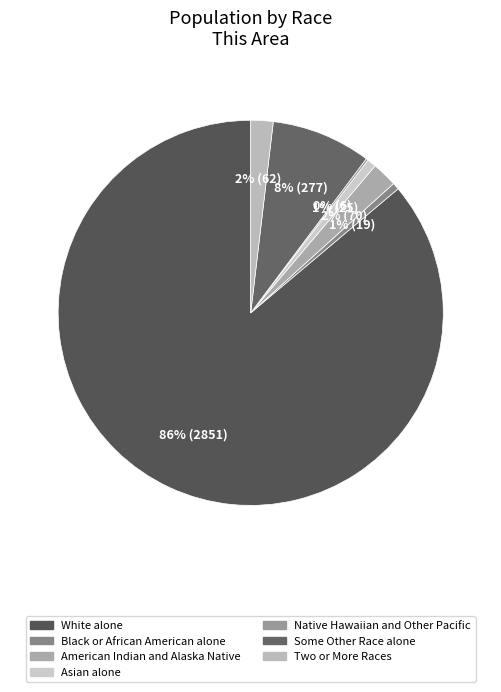

True or false: White alone accounts for 86% of the total.

True